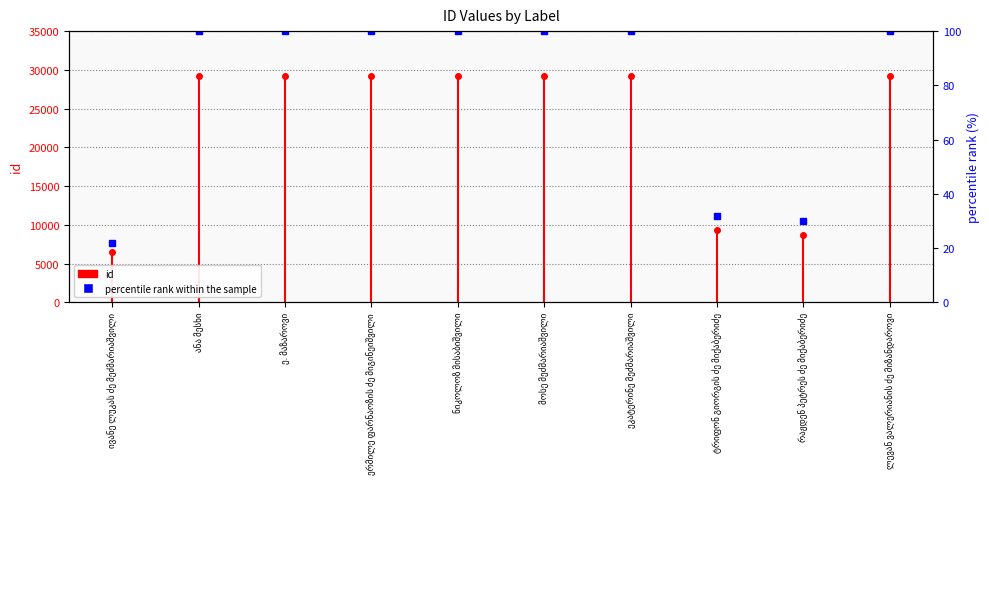

Is this an area chart (filled region under the line)?

No